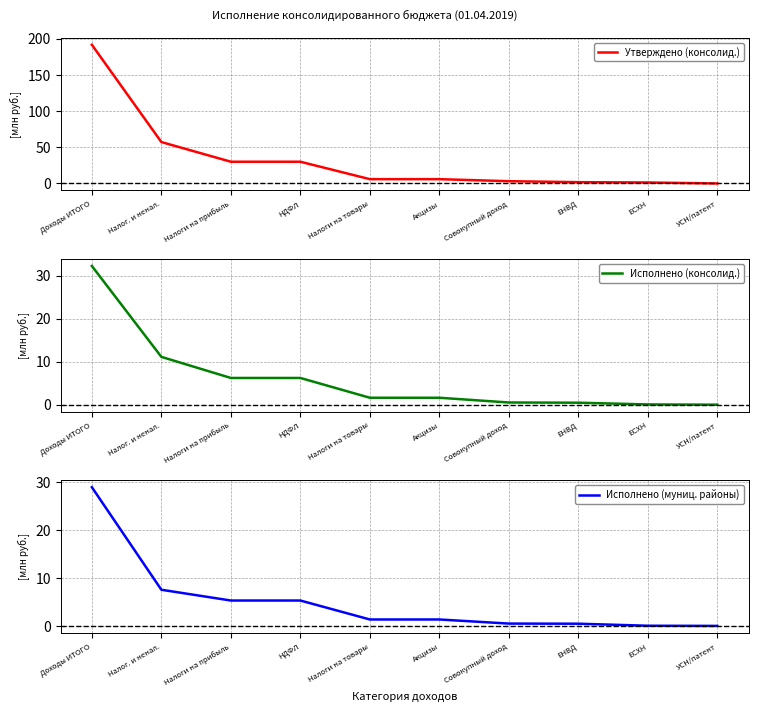

Which has a higher value, ЕСХН or НДФЛ?

НДФЛ